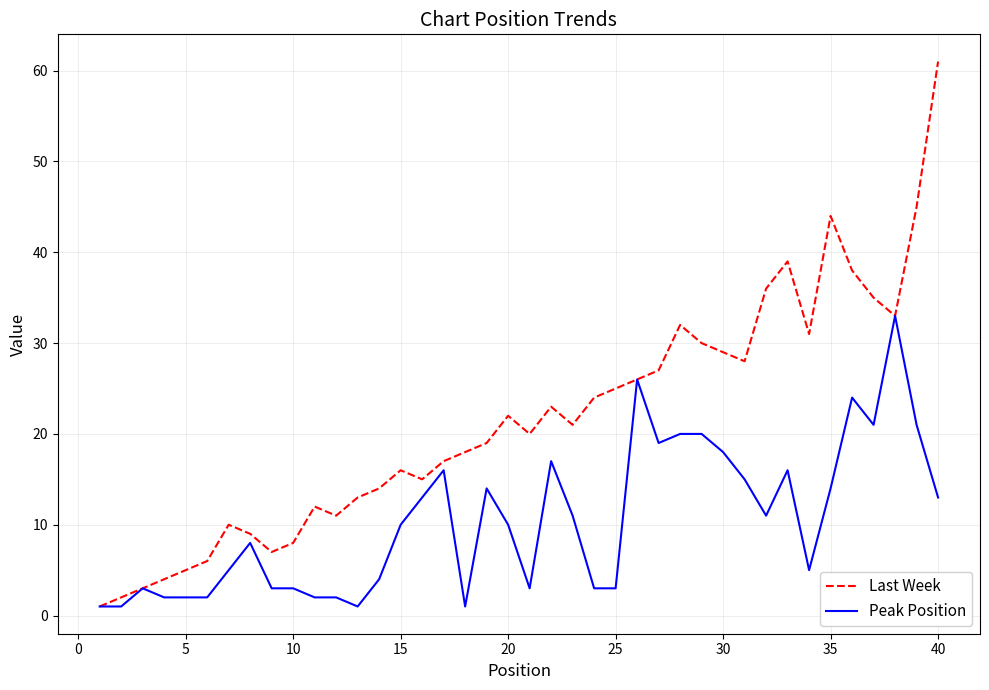

What is the lowest value of the Peak Position series?

1